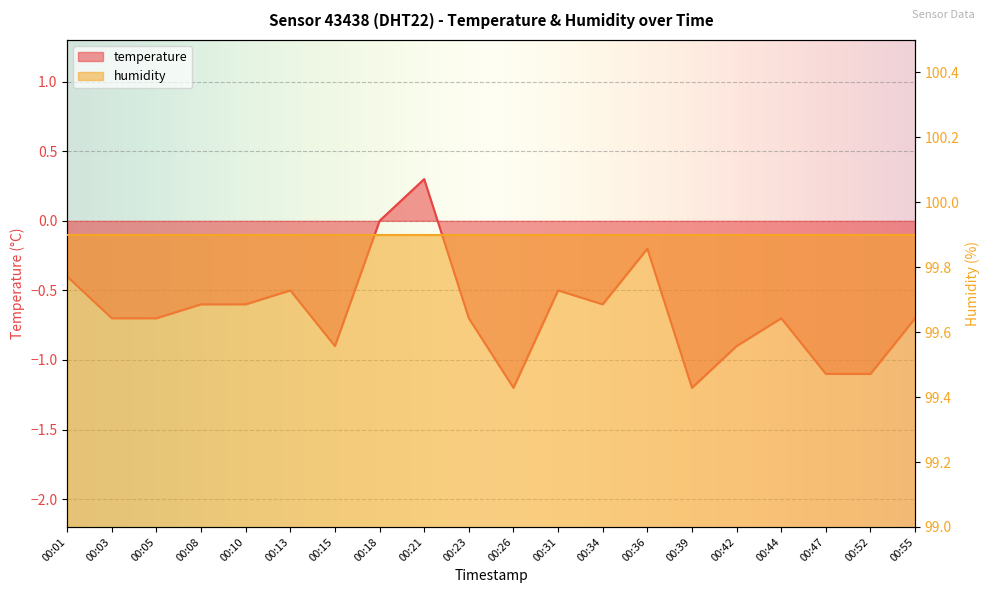

Where is the data nearest to the value 0?

00:18